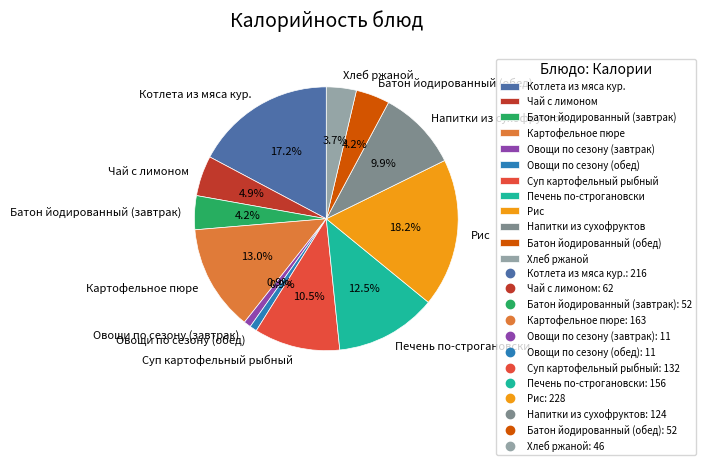

What is the total percentage of Рис and Котлета из мяса кур.?

35.4%